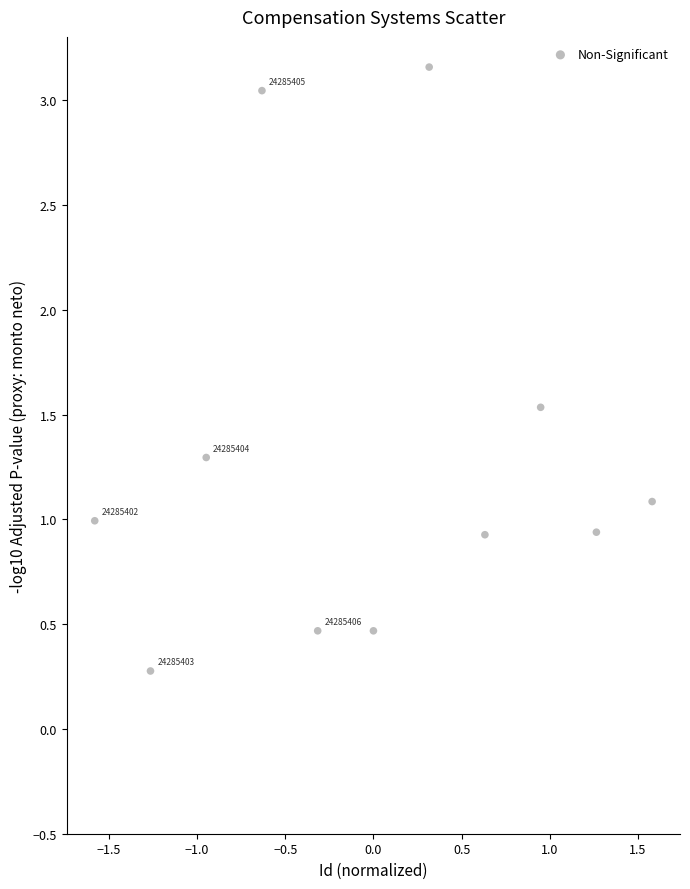

What is the range of Y values (max minus min)?

2.9